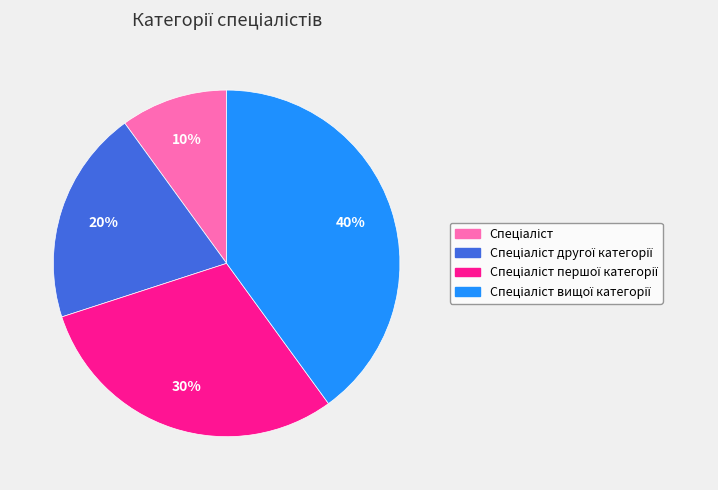

How many slices are in this pie chart?

4